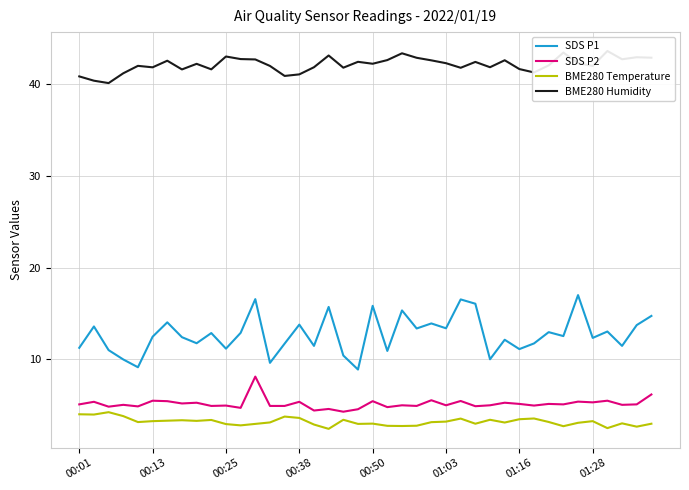

Is the value of SDS P2 at 00:01 greater than the value of SDS P1 at 01:28?

No